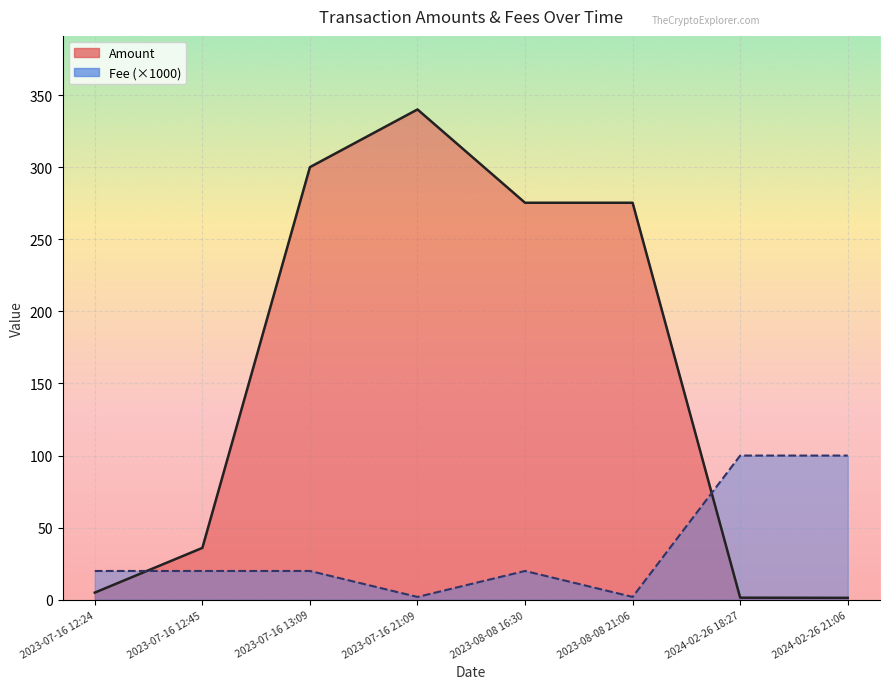

List the series in order of their overall mean, lowest first.

Fee, Amount